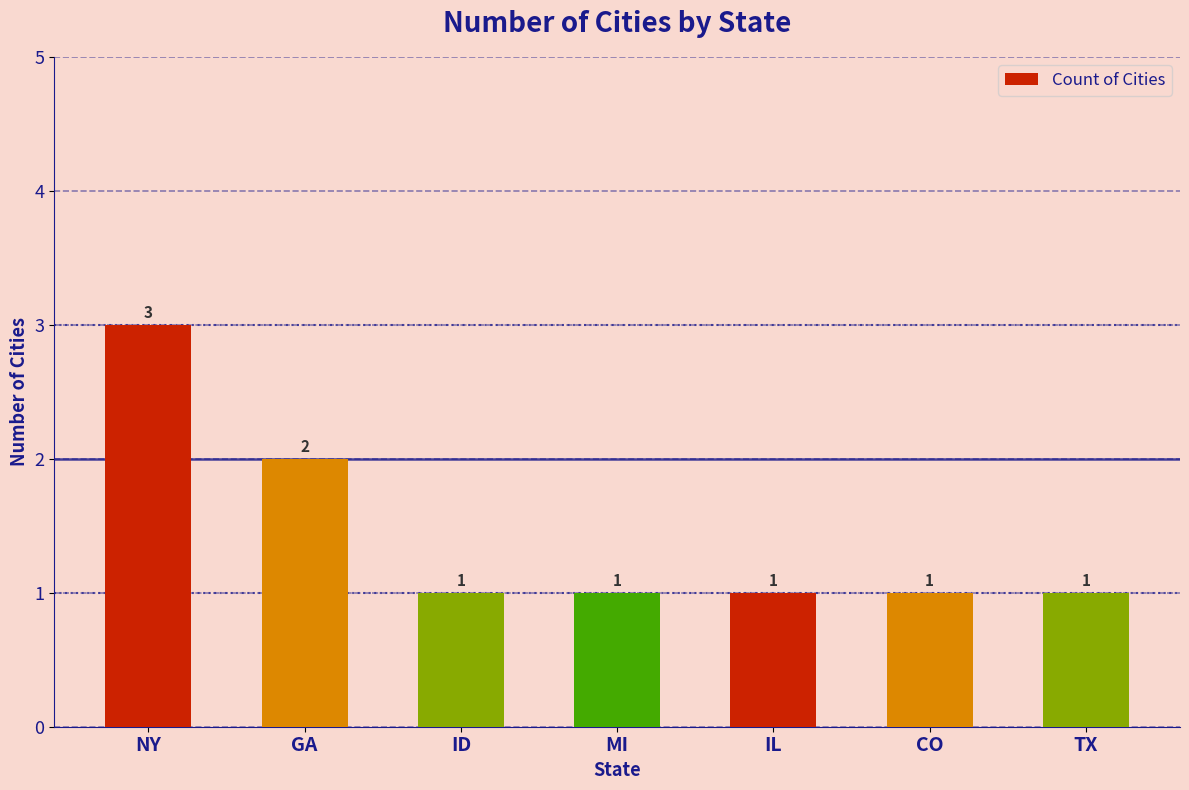

What is the greatest value displayed?

3